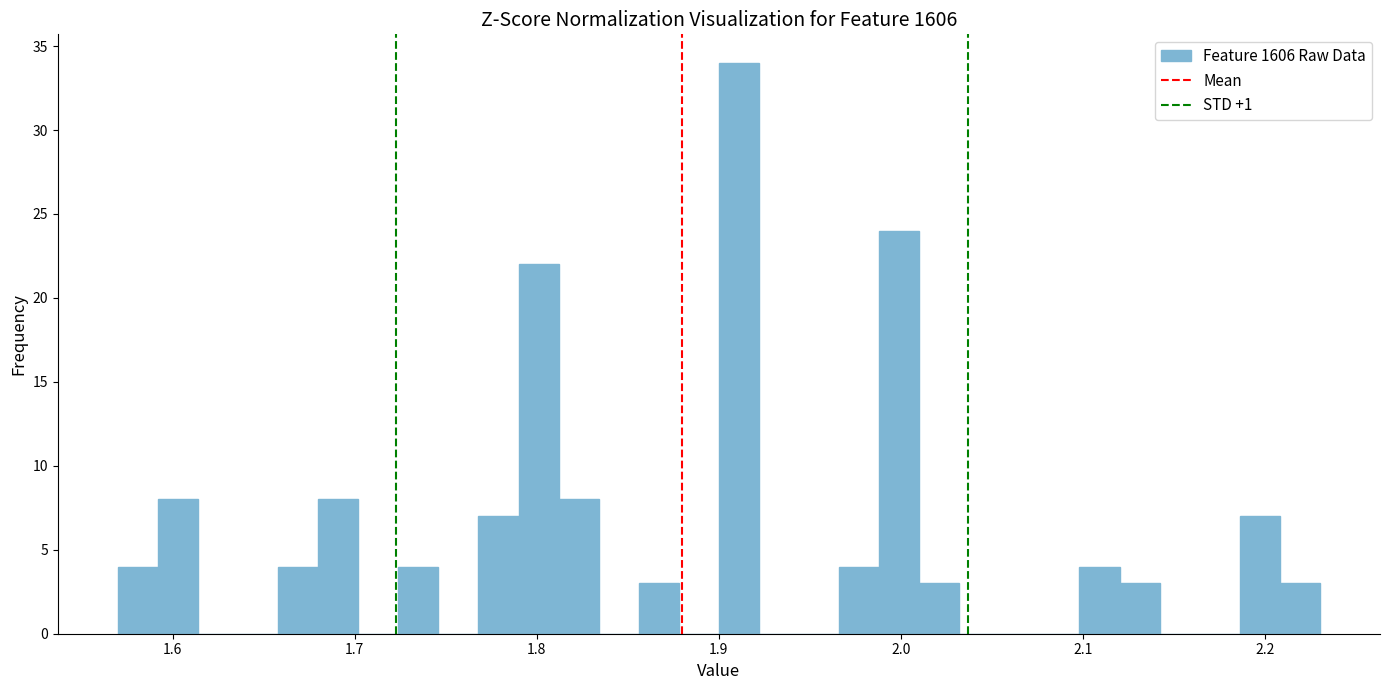

Read against the x-axis, roughly where is the centre of the tallest bar?

1.91